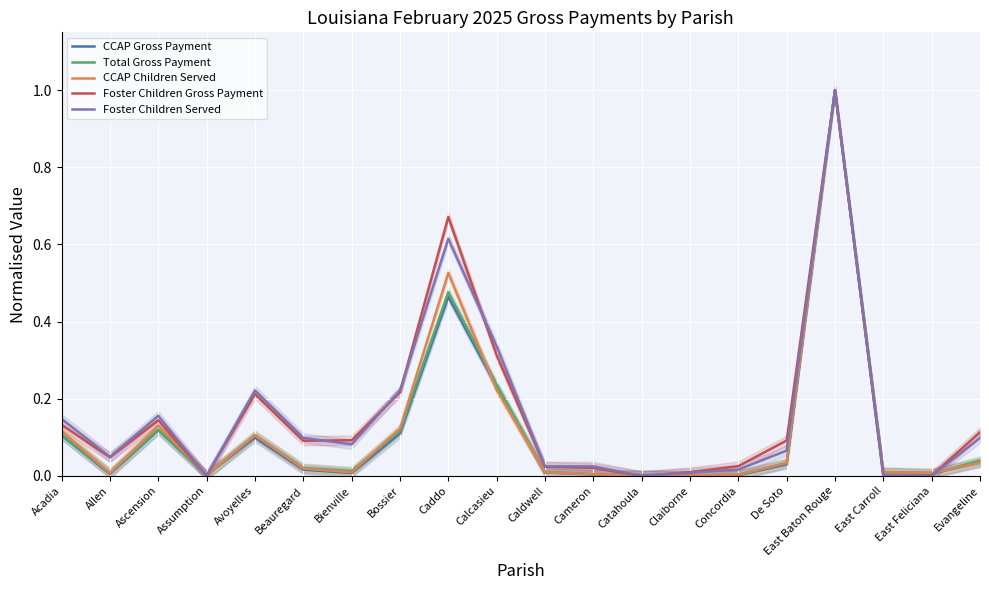

Which category has the highest value in the Foster Children Gross Payment series?

East Baton Rouge